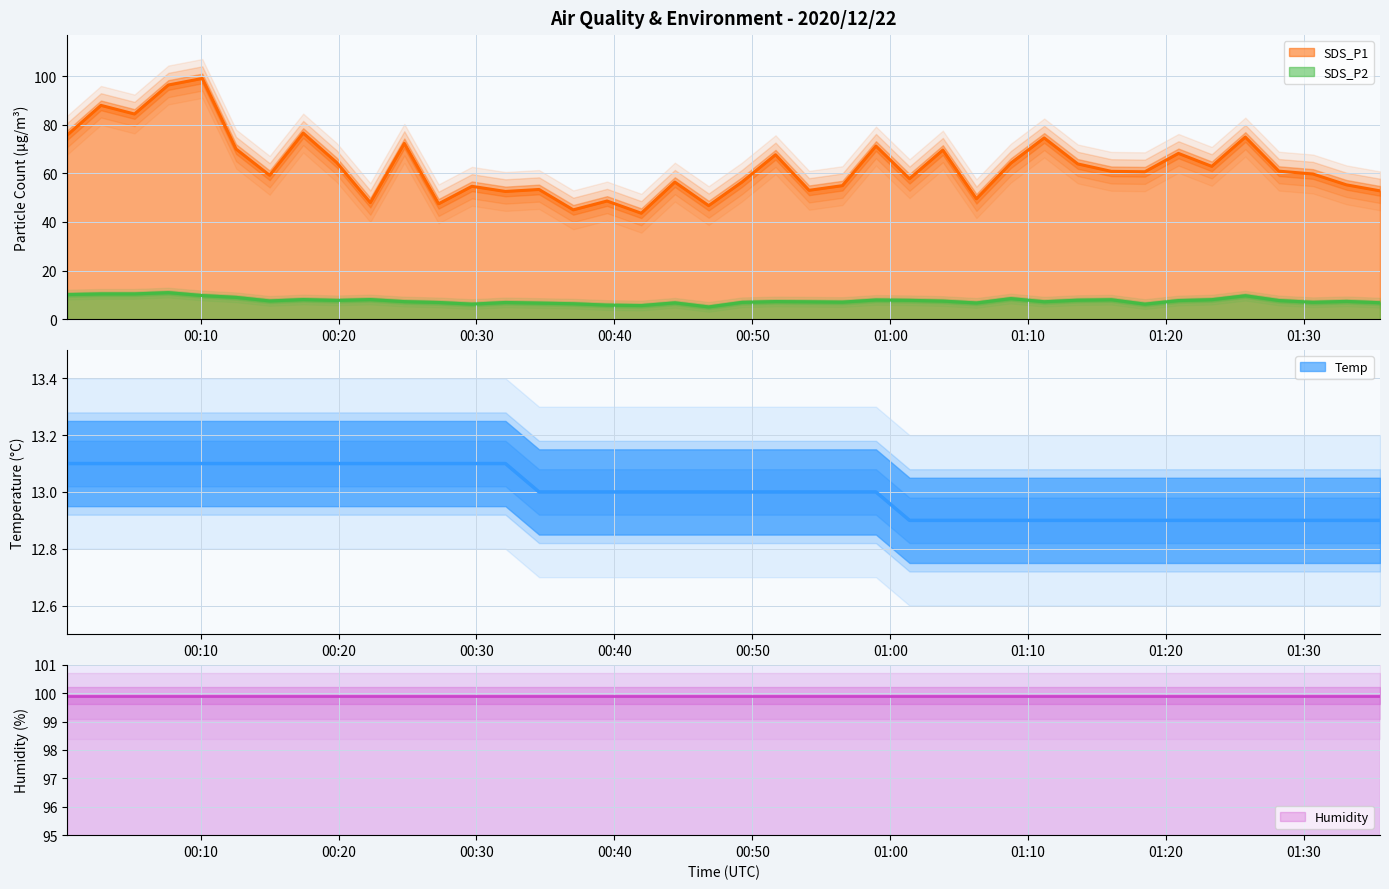

True or false: SDS_P1 and SDS_P2 cross at least once.

False